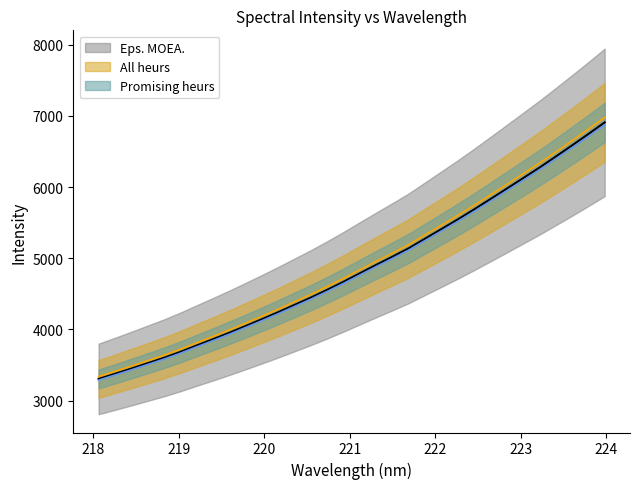

What is the maximum value shown in the chart?

6909.1